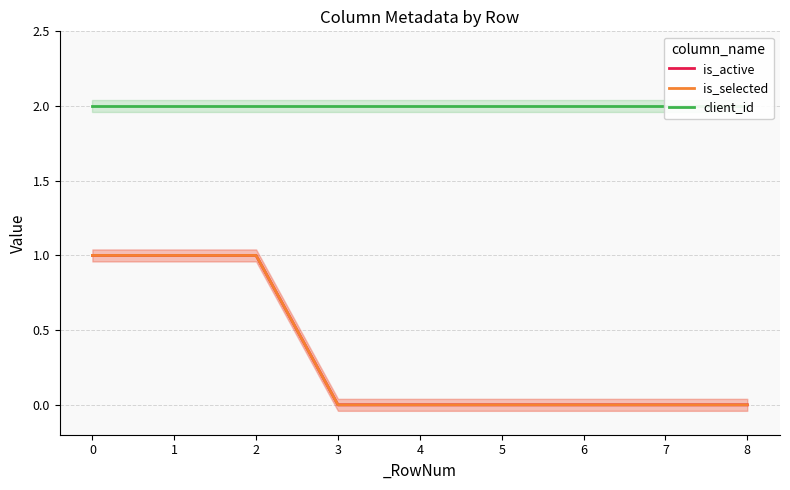

True or false: is_active and is_selected intersect in this chart.

False